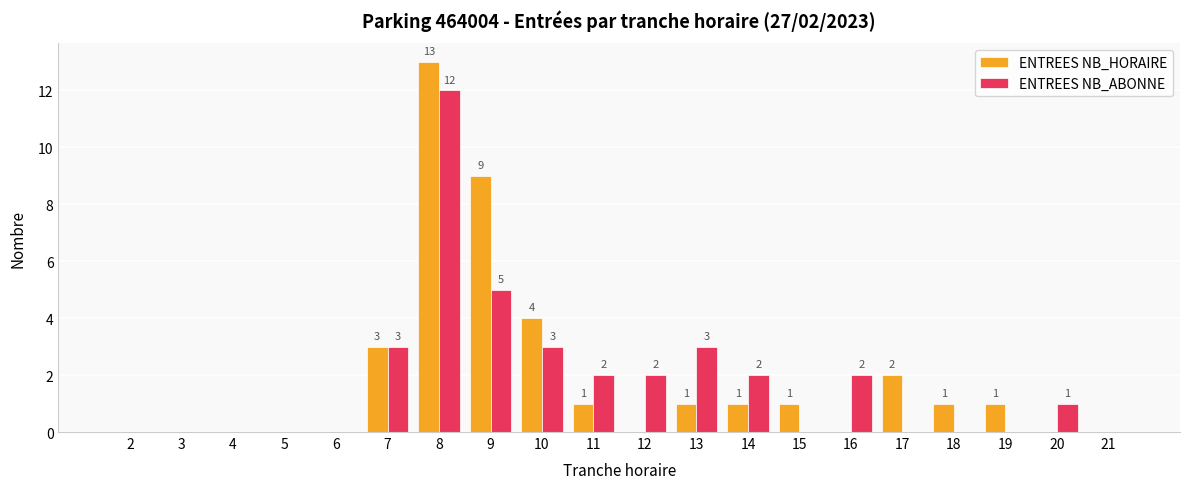

How many groups of bars are there?

20